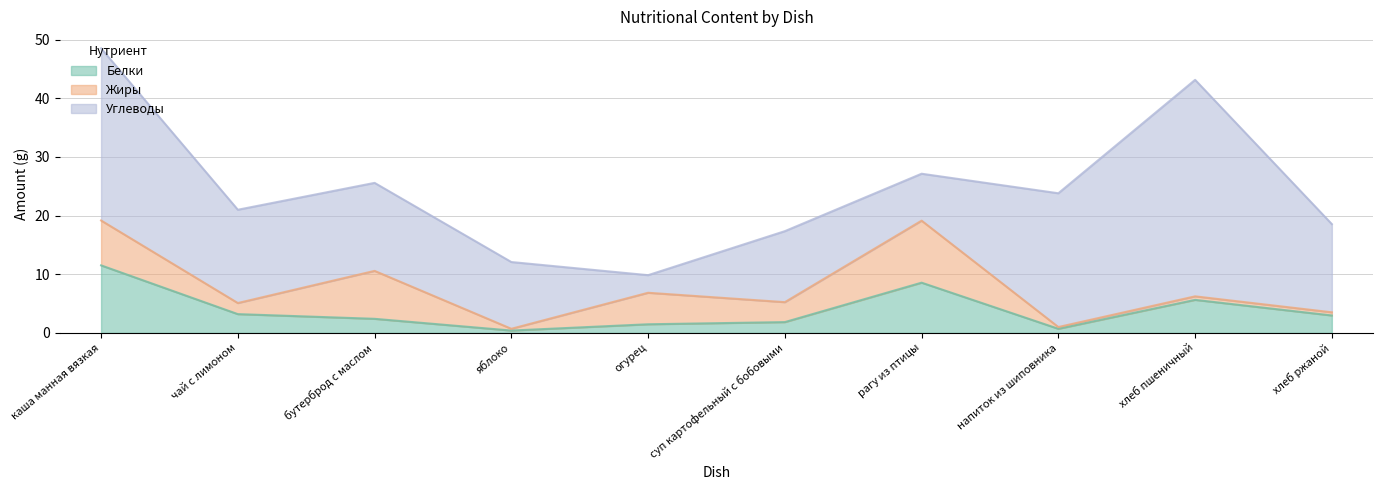

Reading left to right, transcribe all the data shown in this chart.

Белки: 11.5	3.2	2.4	0.4	1.5	1.8	8.6	0.7	5.6	3.0
Жиры: 7.7	1.9	8.2	0.3	5.4	3.4	10.6	0.3	0.6	0.5
Углеводы: 29.3	15.9	15.0	11.4	3.0	12.1	8.0	22.8	36.9	15.0